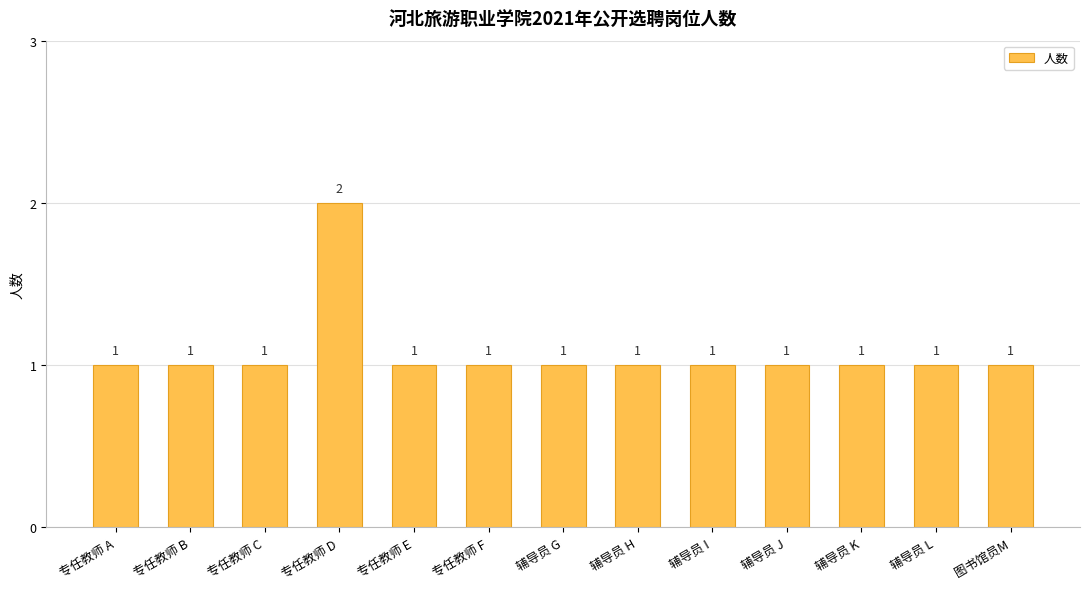

What is the difference between the maximum and minimum values?

1